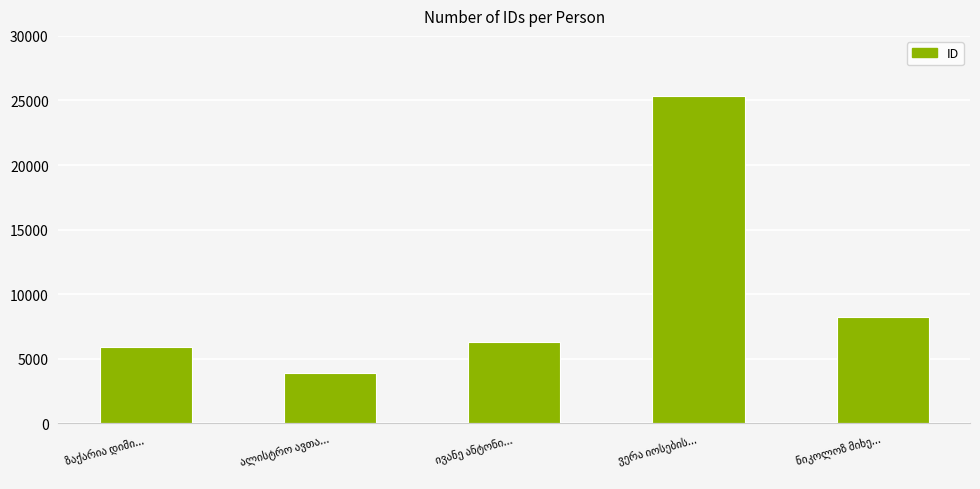

What is the maximum value shown in the chart?

25343